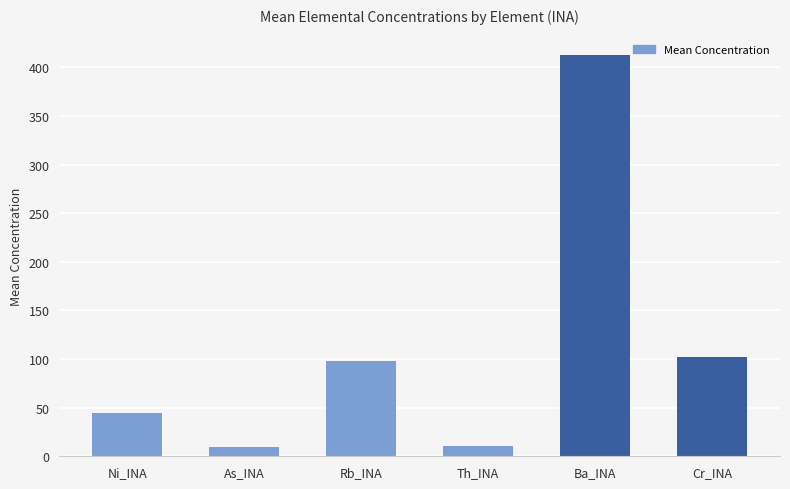

What is the value of the 1st bar from the left?

44.8